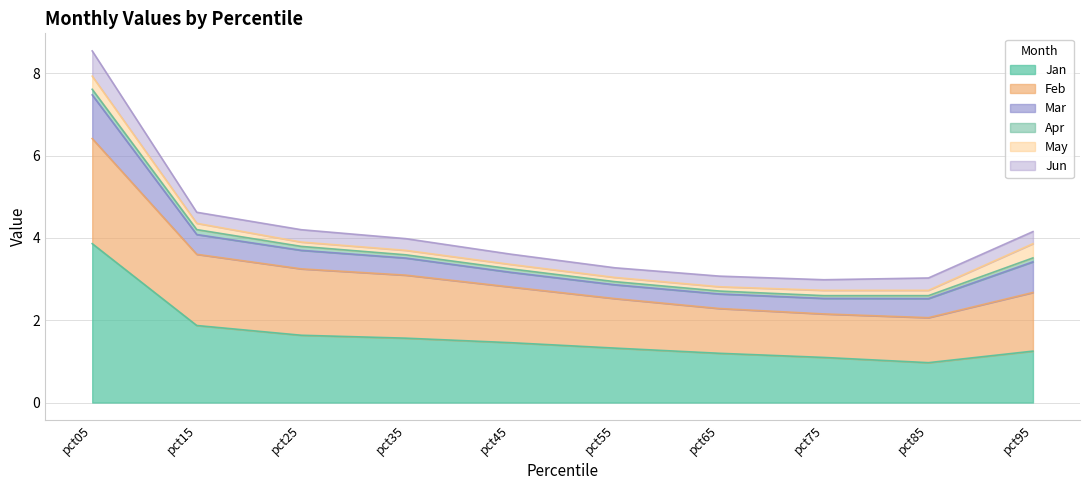

Reading left to right, transcribe all the data shown in this chart.

Jan: 3.9	1.9	1.6	1.6	1.5	1.3	1.2	1.1	1.0	1.2
Feb: 2.6	1.7	1.6	1.5	1.4	1.2	1.1	1.1	1.1	1.4
Mar: 1.1	0.5	0.5	0.4	0.4	0.3	0.4	0.4	0.5	0.7
Apr: 0.1	0.1	0.1	0.1	0.1	0.1	0.1	0.1	0.1	0.1
May: 0.3	0.2	0.1	0.1	0.1	0.1	0.1	0.1	0.1	0.3
Jun: 0.6	0.3	0.3	0.3	0.2	0.2	0.3	0.3	0.3	0.3